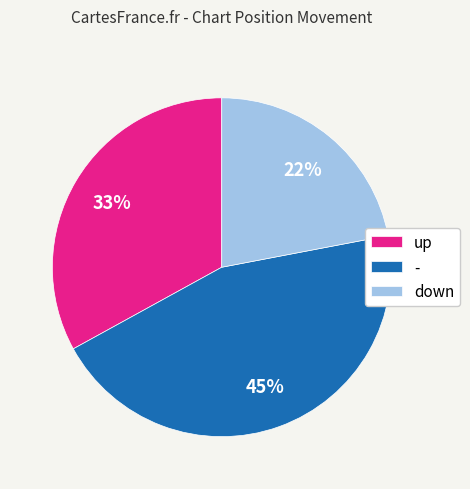

Rank the categories by value from highest to lowest.

-, up, down